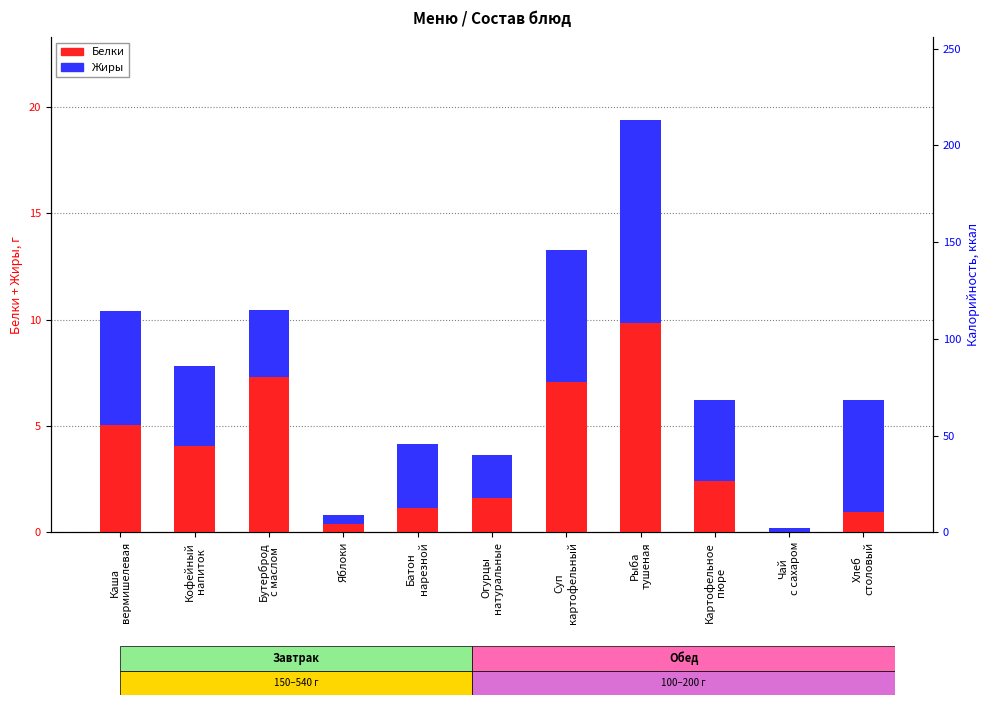

Between Чай
с сахаром and Хлеб
столовый, which is larger?

Хлеб
столовый